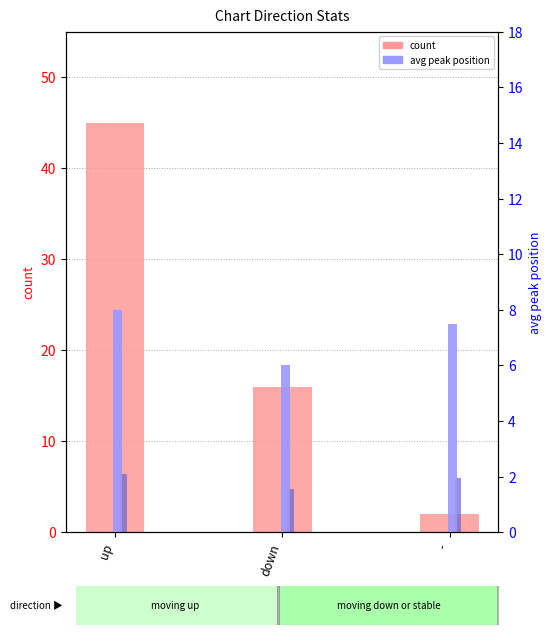

Rank the series by their average value, from lowest to highest.

avg peak position, count